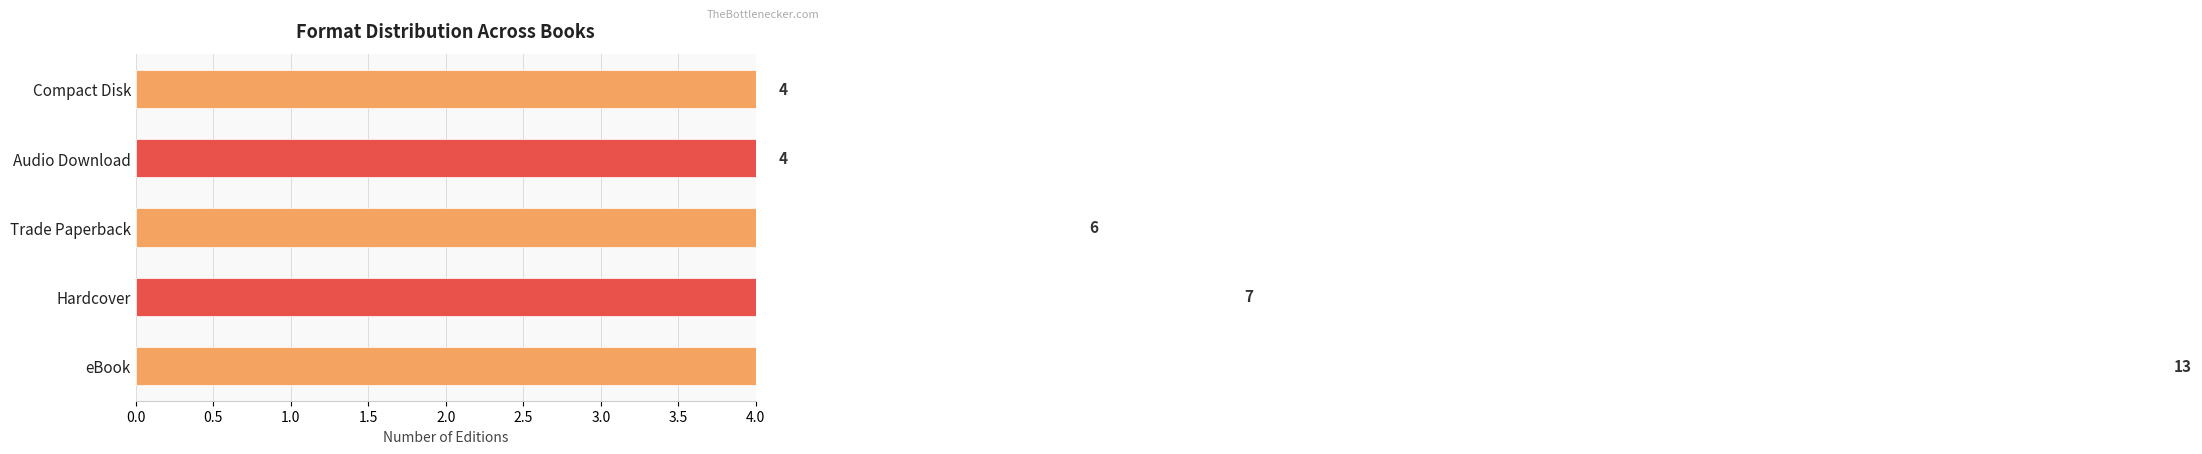

What is the average value?

7